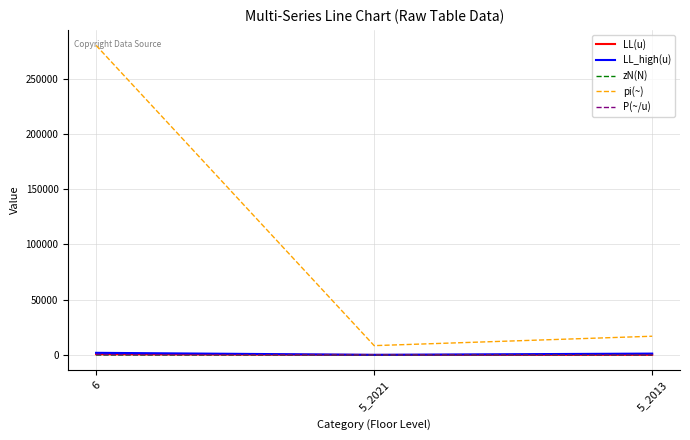

True or false: P(~/u) has a value of 100.0 at 5_2013.

True